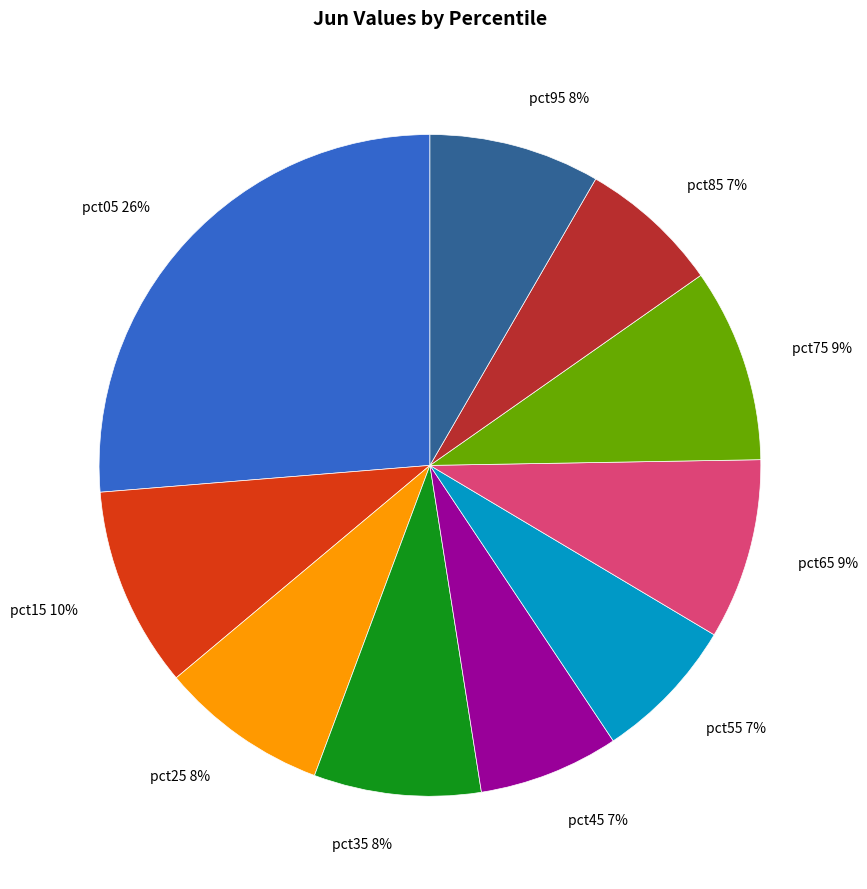

To the nearest percent, what is the difference between the largest and smallest slice percentages?

19%